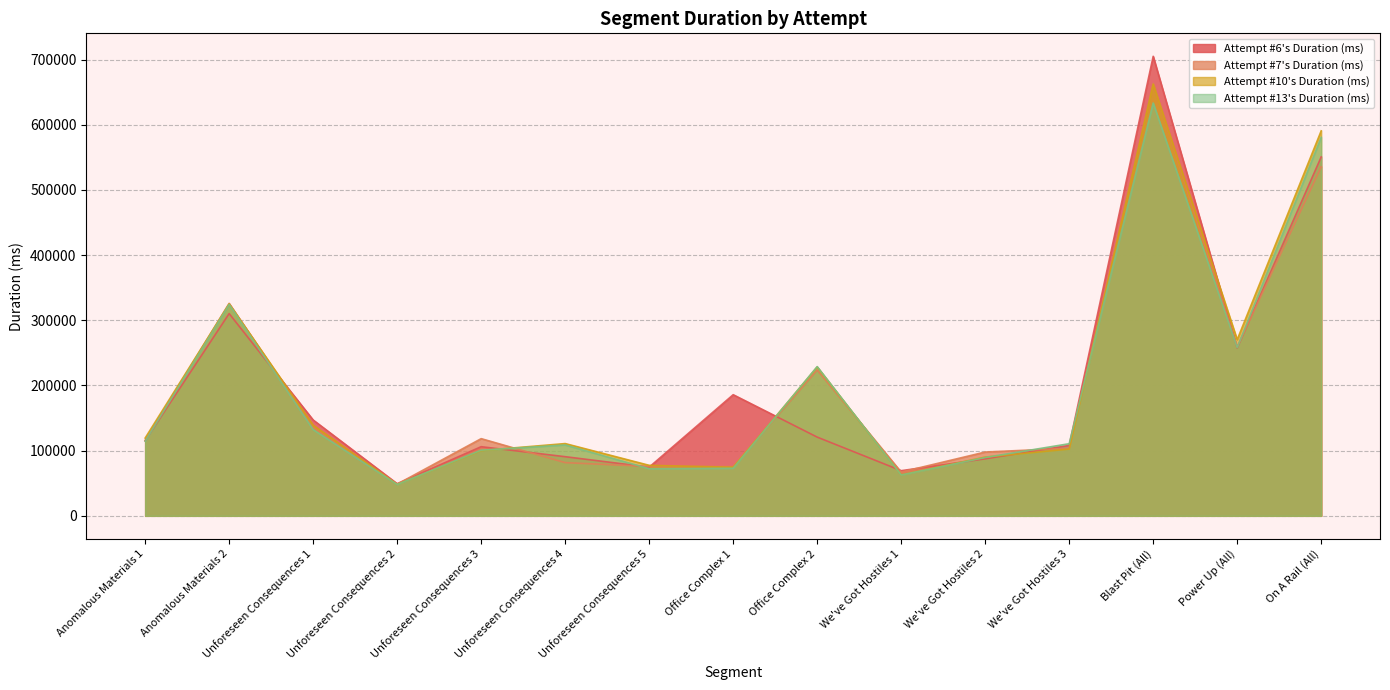

Reading left to right, list all the values displayed in this chart.

Attempt #6's Duration (ms): 115174	310270	147048	49297	106064	90720	74681	185839	120760	69273	87432	107936	705013	257445	550648
Attempt #7's Duration (ms): 115676	325999	135520	48584	118401	81616	75680	75544	223737	67153	97870	103673	663344	259065	535418
Attempt #10's Duration (ms): 119313	325135	138936	48168	100055	110844	77468	74512	228271	62880	90128	102432	662226	270276	590655
Attempt #13's Duration (ms): 114426	324280	132304	48049	100743	108713	72287	72961	228952	62624	89496	110633	633353	258079	580634